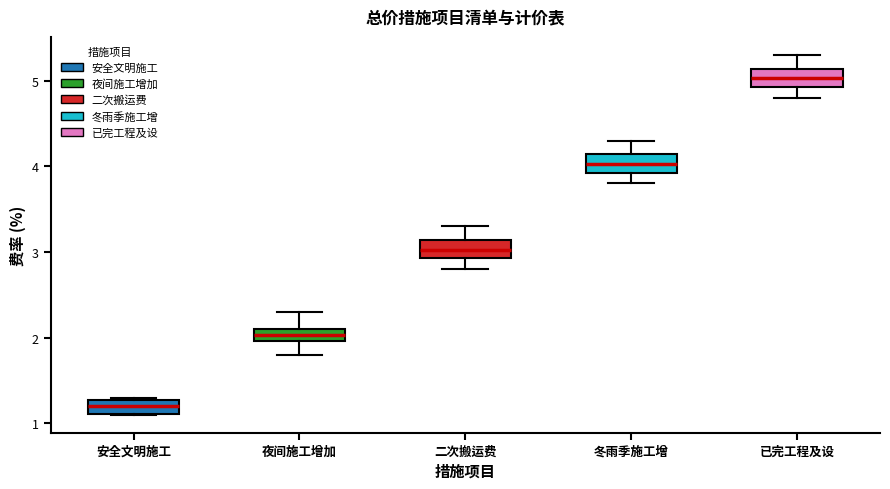

Which box's median line is the highest?

已完工程及设